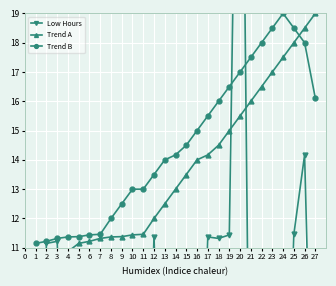

At which label does Trend B reach its peak?

24